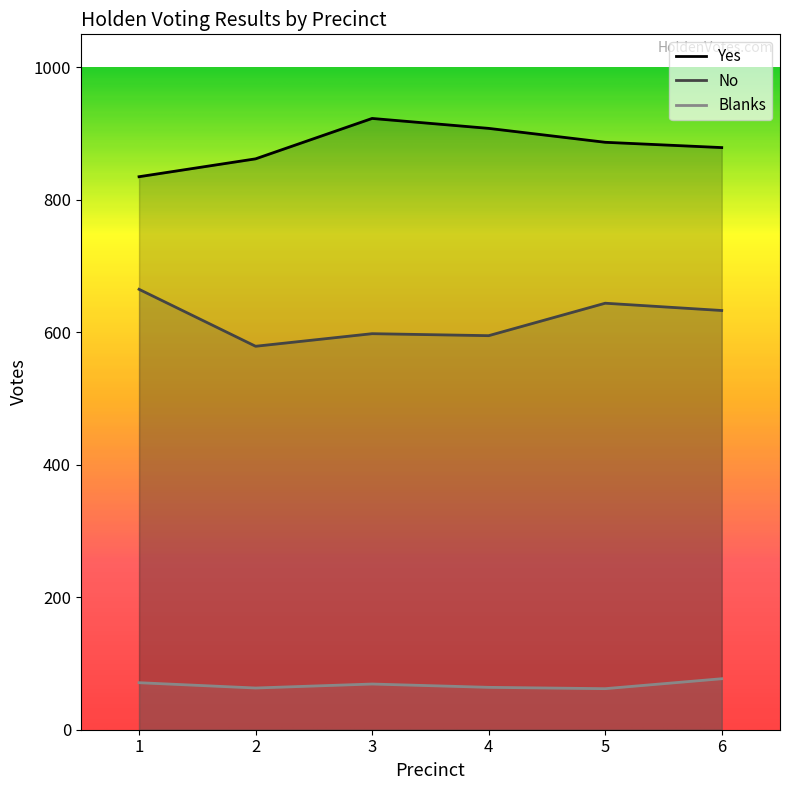

What is the sum of all Blanks values?

406